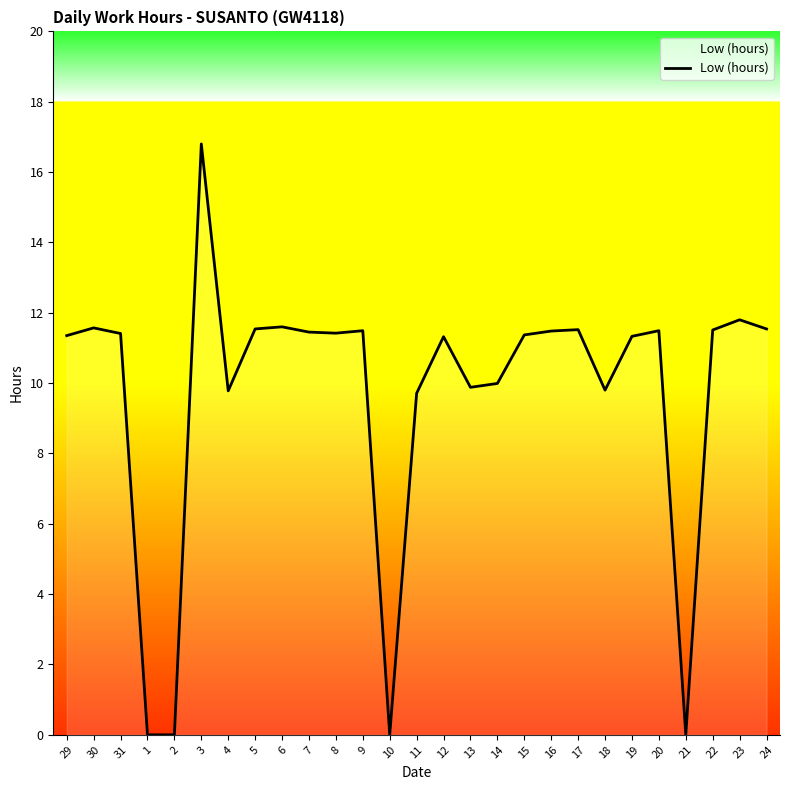

What value does the data have at 24?

11.5